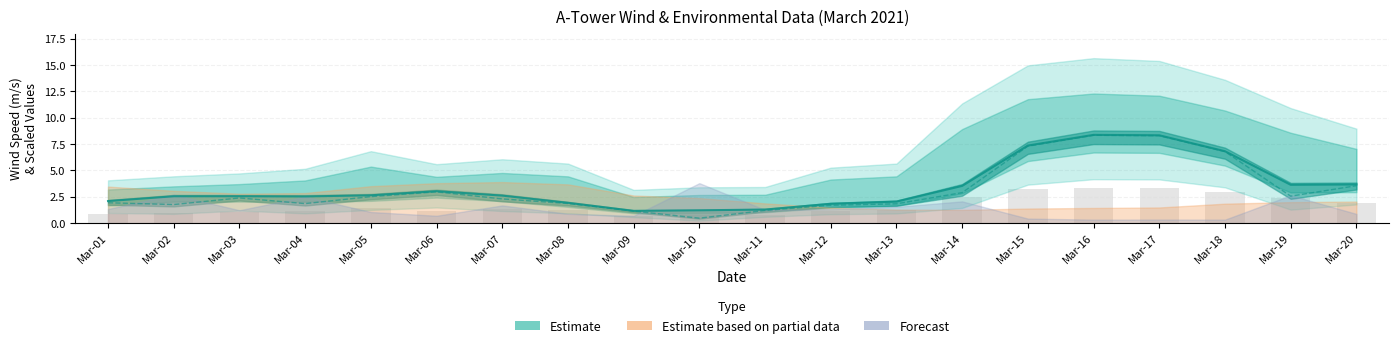

What is the lowest value of the m_VSPD series?

0.5